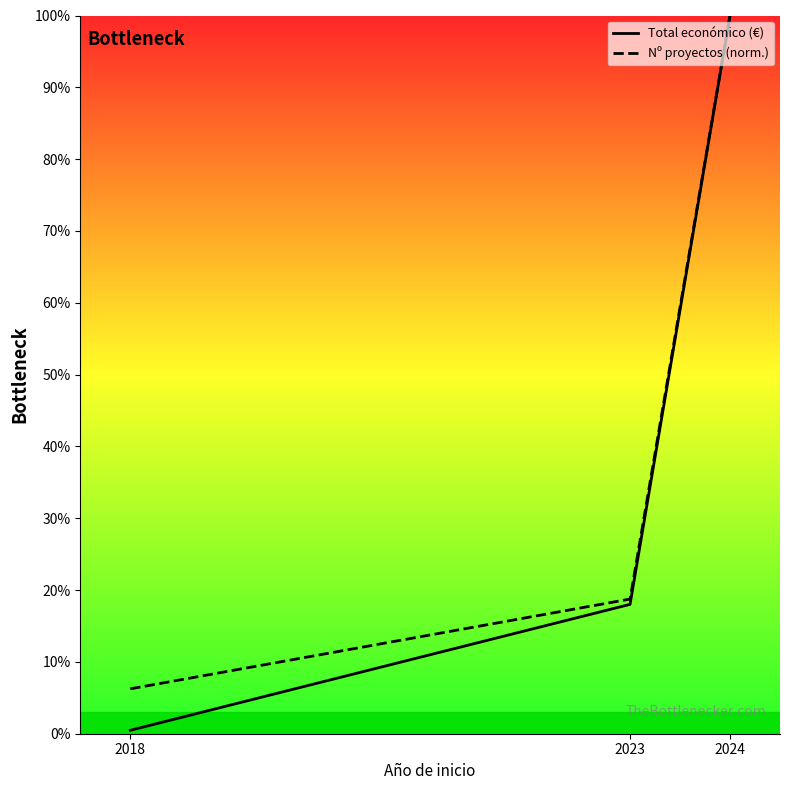

What is the minimum value for Total económico (€)?

0.5